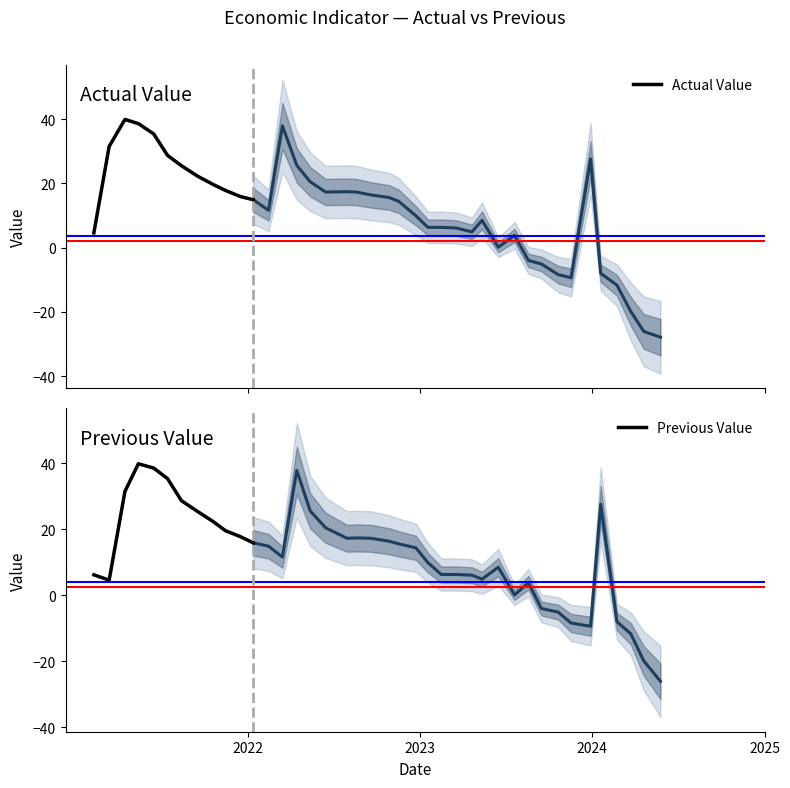

Is it true that Actual Value equals 27.5 at 8?

False